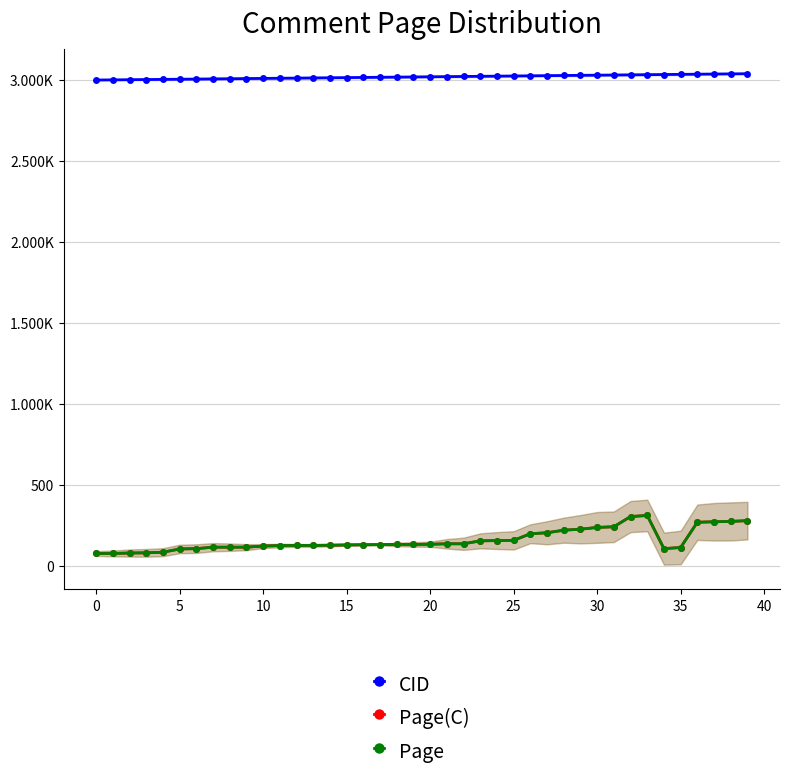

Which label corresponds to the largest value in the chart?

39